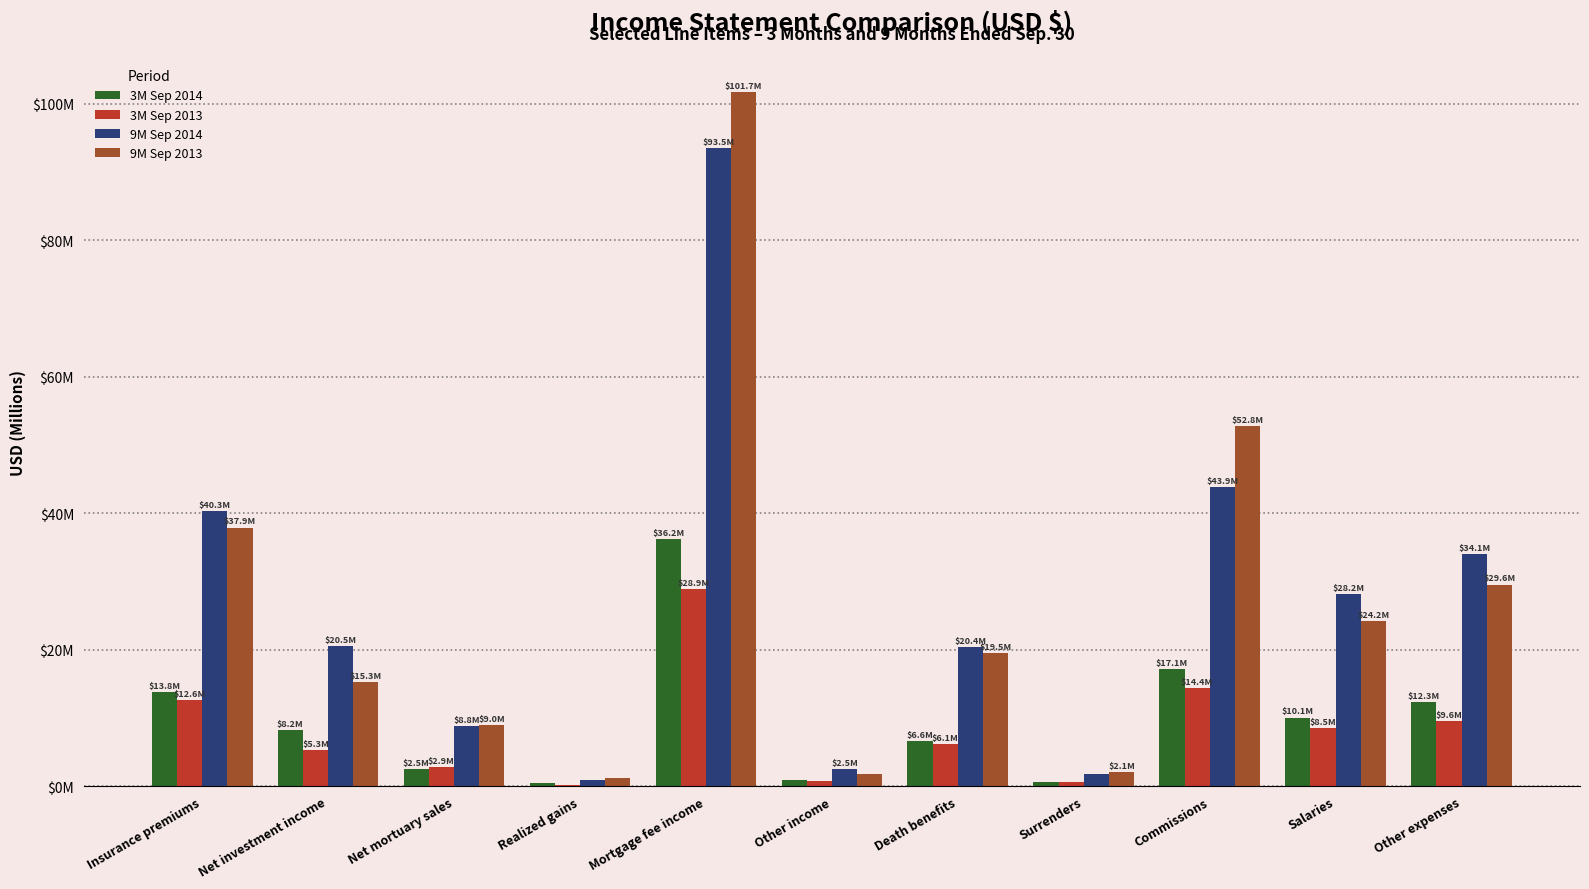

What position from the left is Other expenses?

11